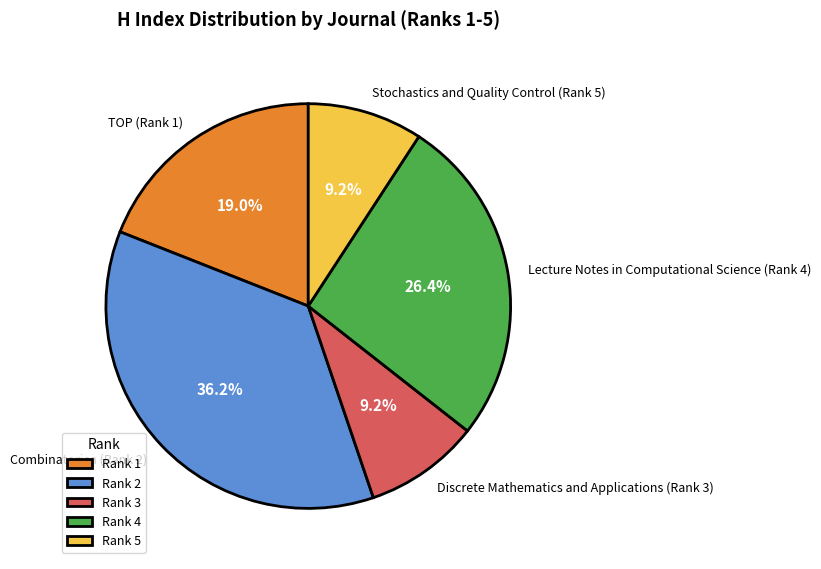

Does Stochastics and Quality Control (Rank 5) represent more than half of the total?

No